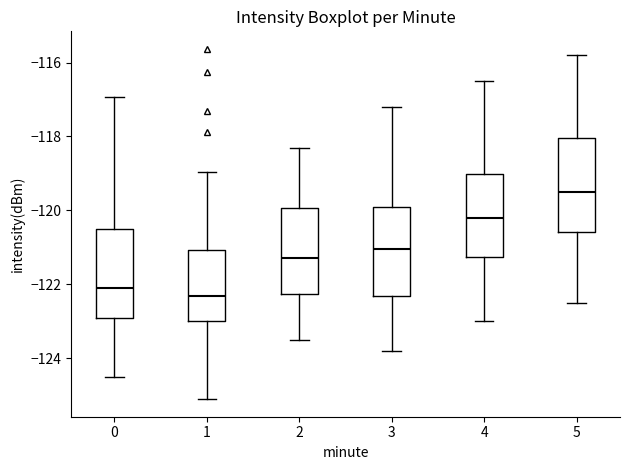

Reading left to right, transcribe this box plot: for each box, give where its median line is, the range the box spans, and where its two whiskers end, as read against the y-axis. The values are not printed on the chart, so give them approximately, as read against the axis.

0: median -122.2, box -123.0 to -120.4, whiskers -124.6 to -117.0
1: median -122.4, box -123.0 to -121.0, whiskers -125.2 to -119.0
2: median -121.2, box -122.2 to -120.0, whiskers -123.4 to -118.2
3: median -121.0, box -122.4 to -119.8, whiskers -123.8 to -117.2
4: median -120.2, box -121.2 to -119.0, whiskers -123.0 to -116.4
5: median -119.4, box -120.6 to -118.0, whiskers -122.4 to -115.8